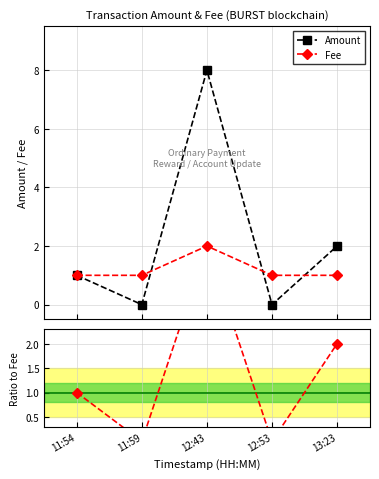

How many Amount values are between 0 and 2?

4